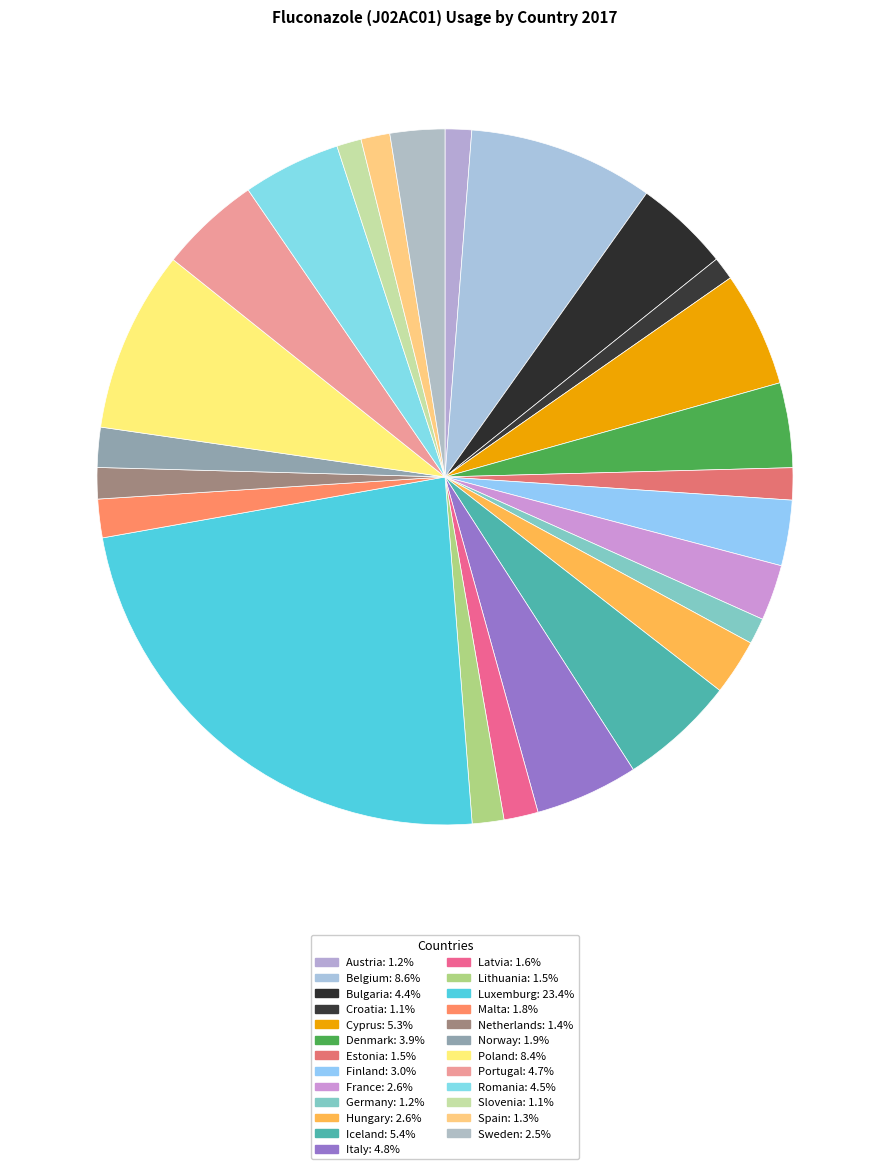

To the nearest percent, what is the difference between the Cyprus and Norway slice percentages?

3%